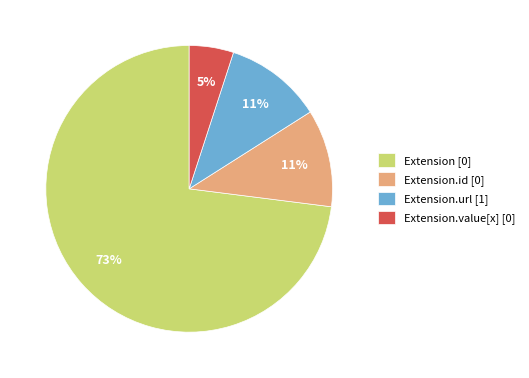

How many slices are in this pie chart?

4